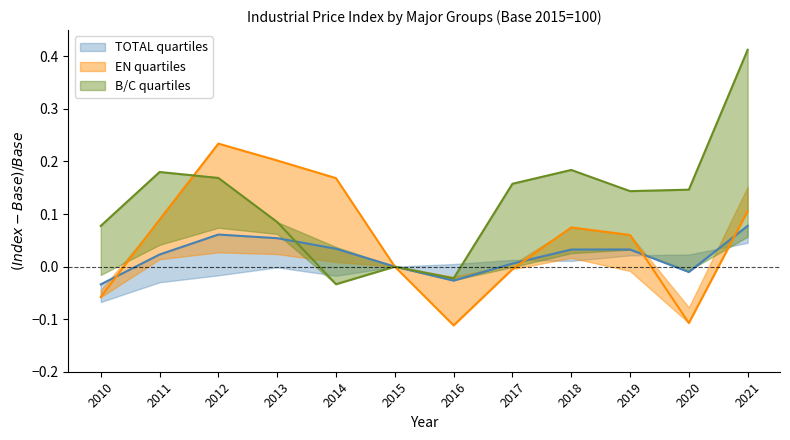

The EN series shows 0.2 at 2011. True or false?

False